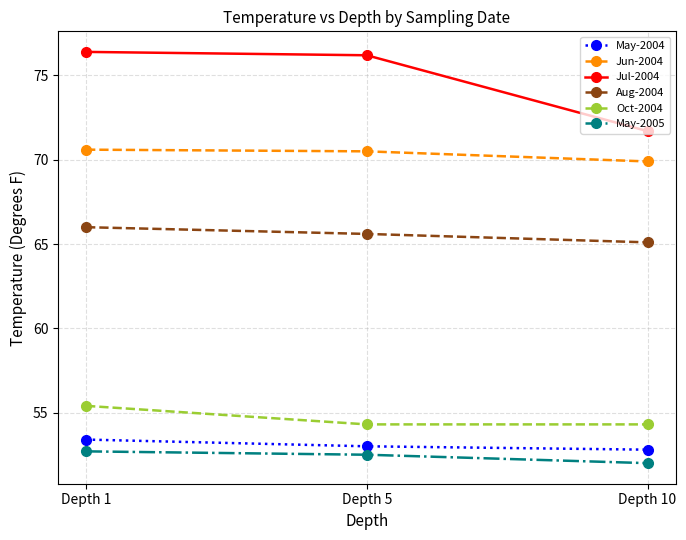

At which category is the sum across all series the highest?

Depth 1